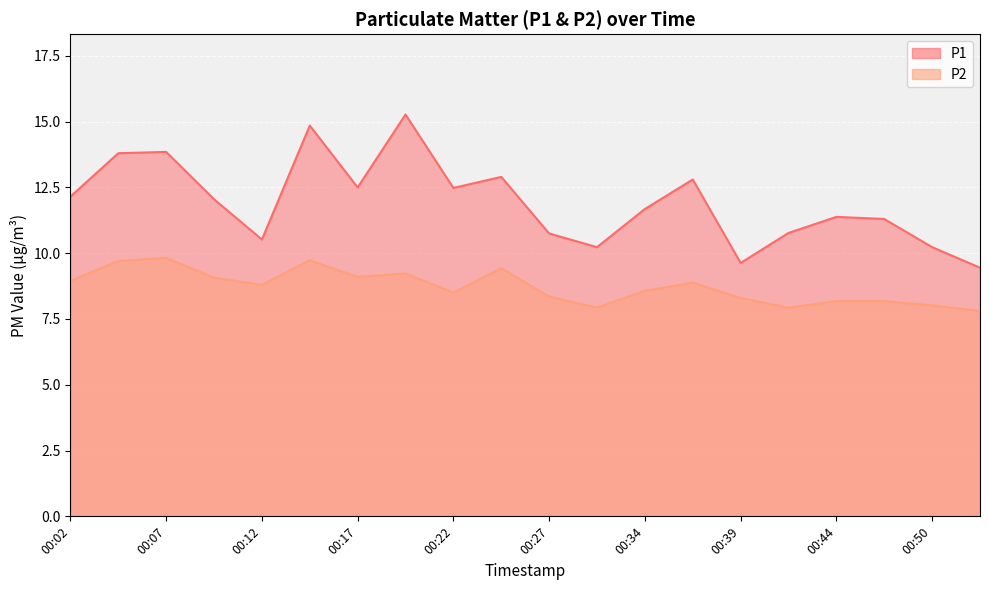

What is the value of the P1 point at the 5th from the left?

10.5